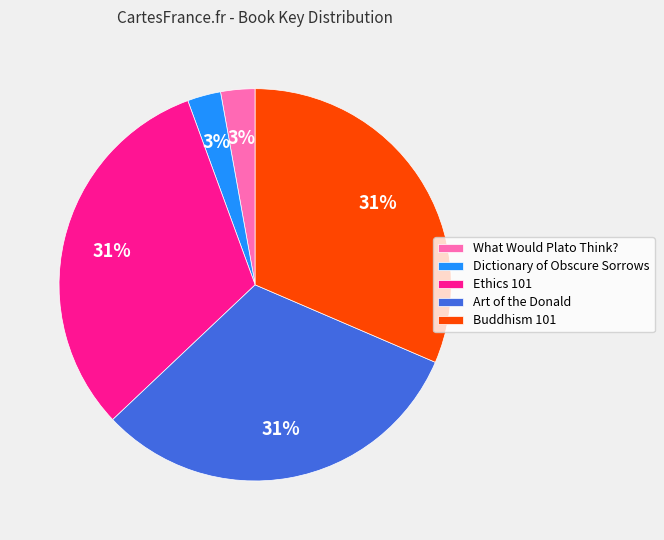

Combined, do Buddhism 101 and Dictionary of Obscure Sorrows account for over 50%?

No